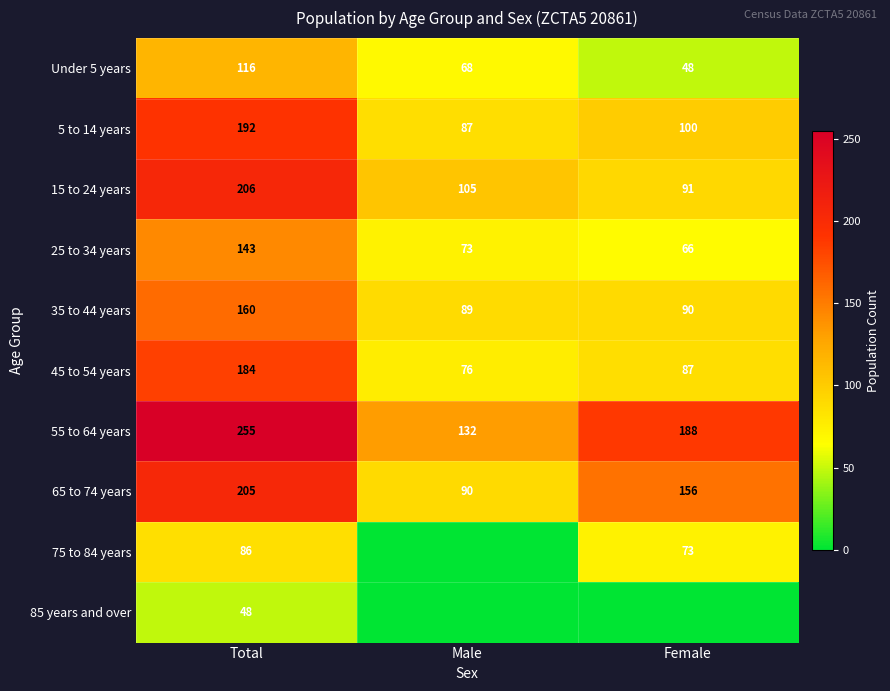

Where is 25 to 34 years nearest to the value 104?

Male